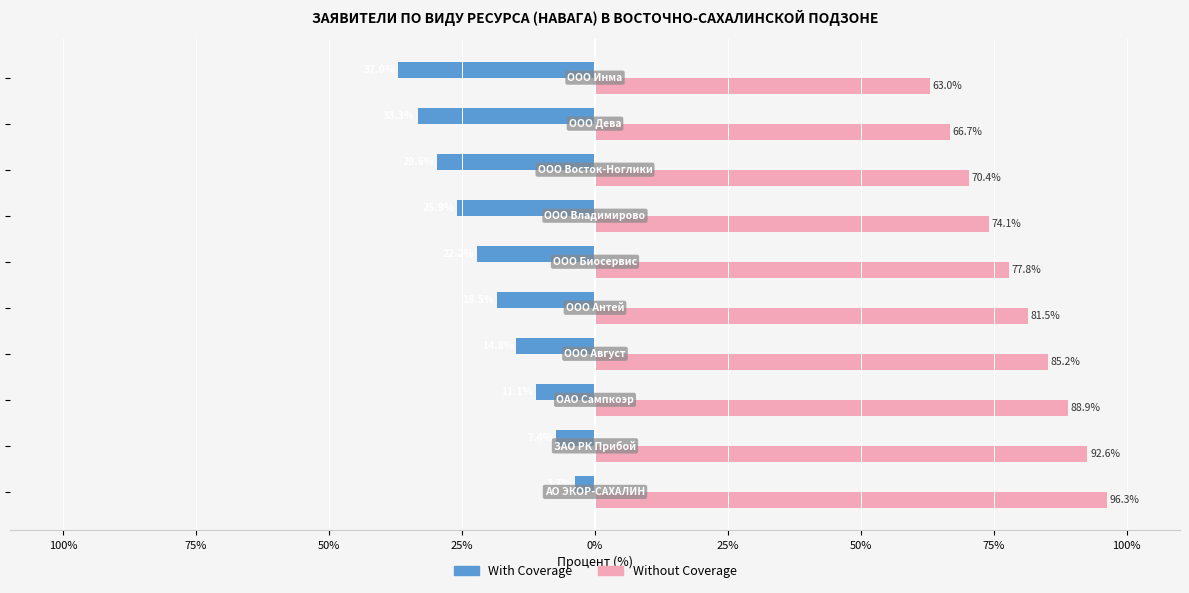

Which series has the widest spread of values?

With Coverage